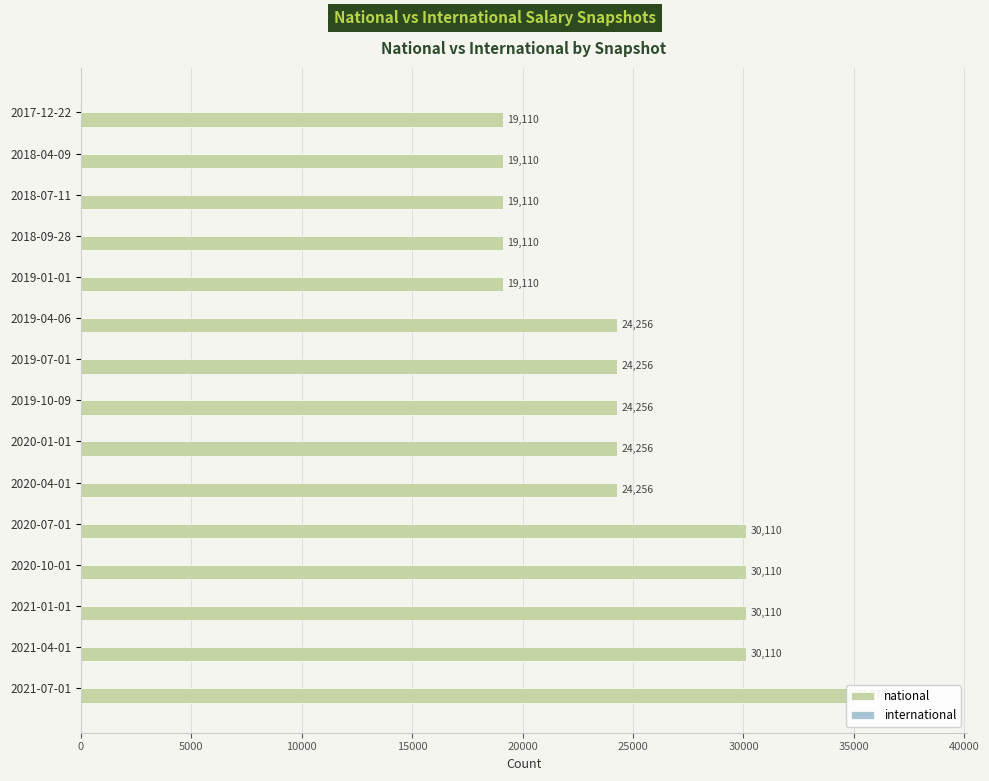

Which series has the widest spread of values?

national